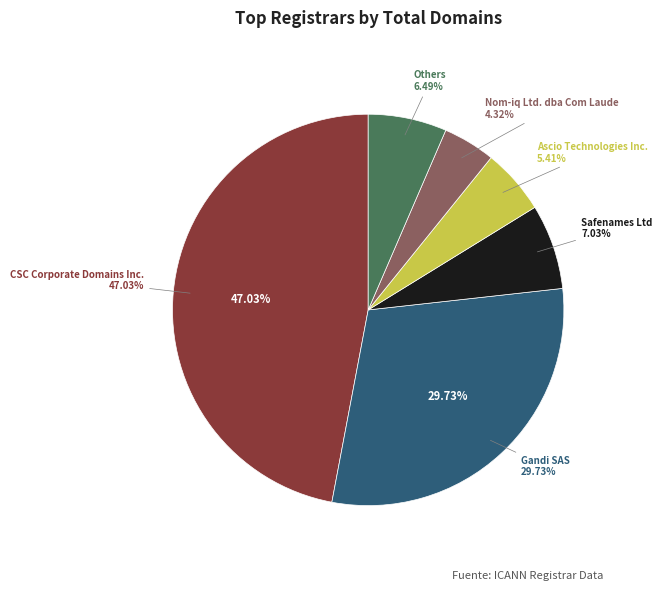

To the nearest percent, what percentage of the pie is Safenames Ltd?

7%